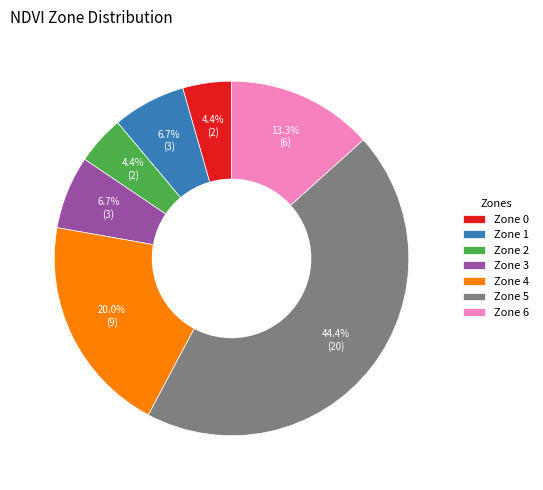

To the nearest percent, what percentage of the pie is Zone 6?

13%